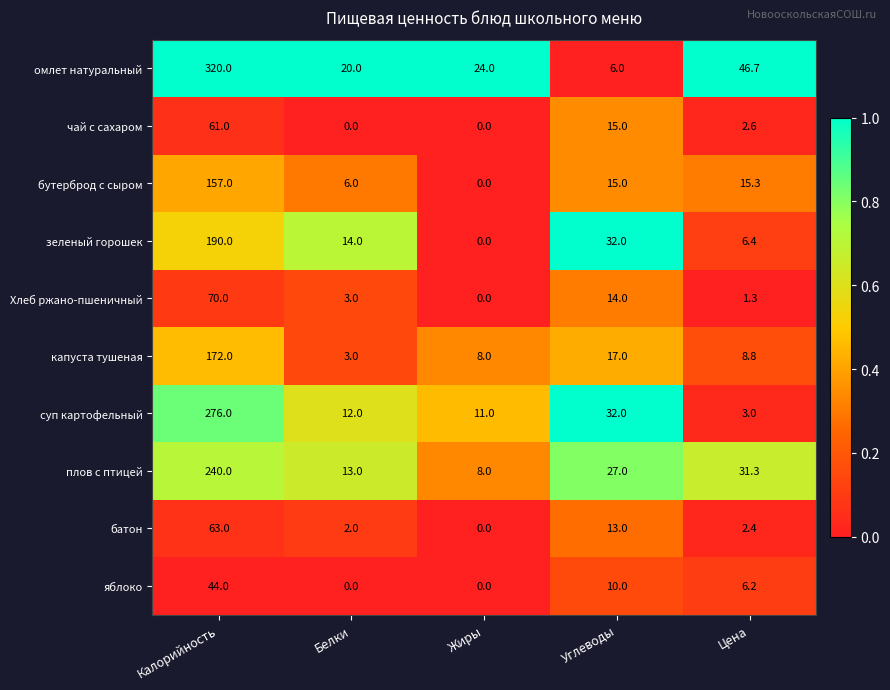

Which category has the lowest value in the зеленый горошек series?

Жиры